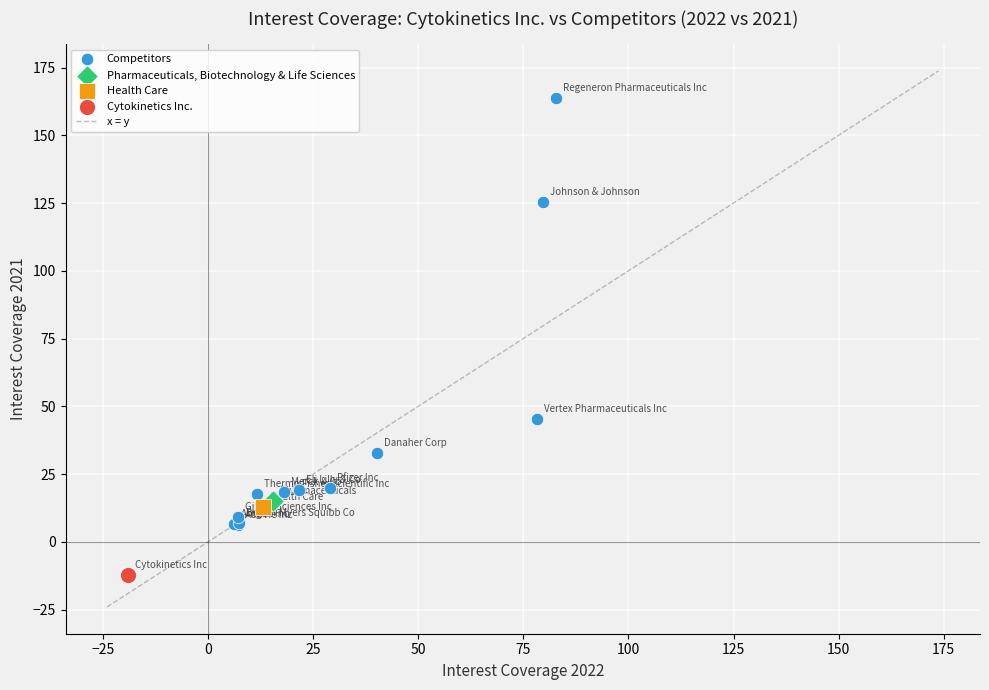

Which series contains the highest Y value?

Competitors